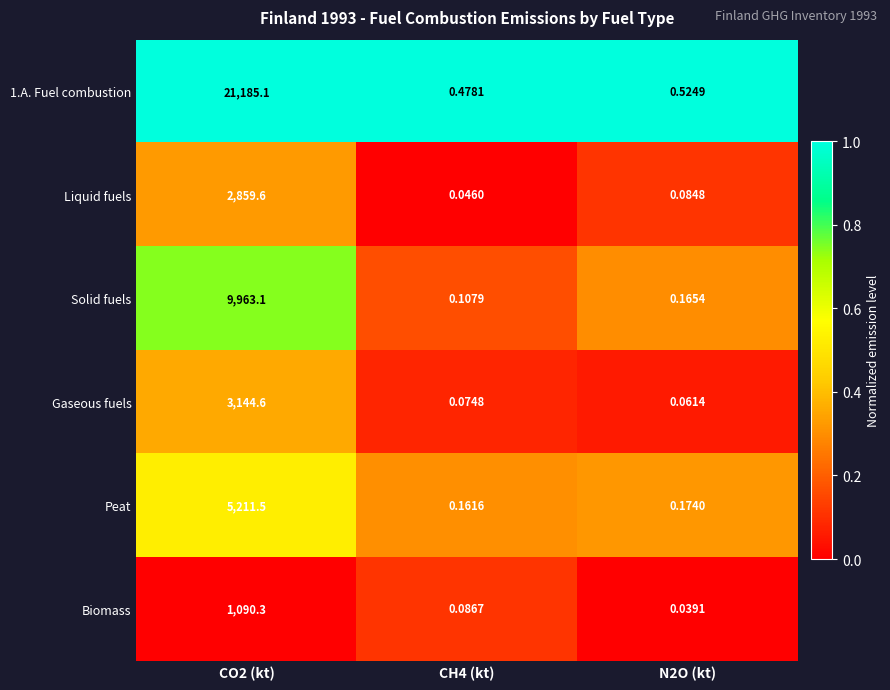

Which category has the highest value across all series?

CO2 (kt)